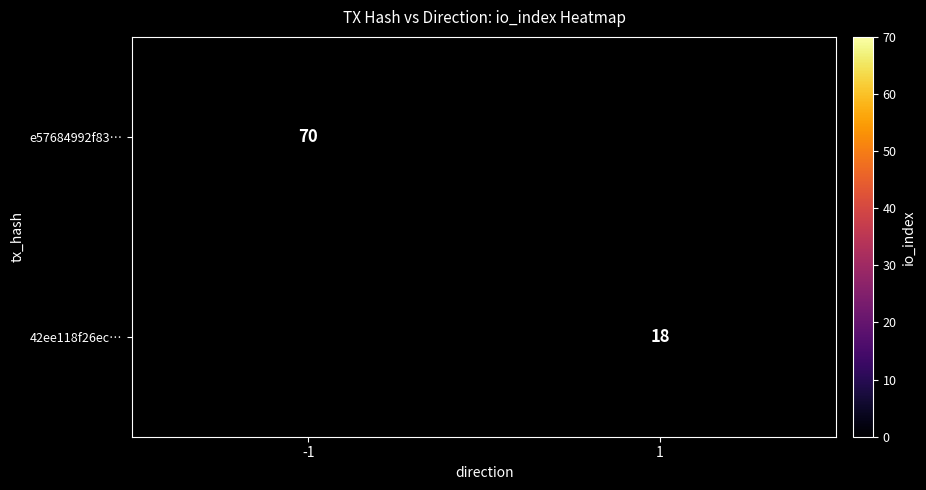

Count the number of categories in the chart.

2